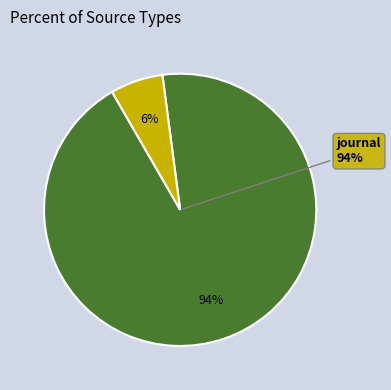

Which slice represents more than half of the pie?

journal